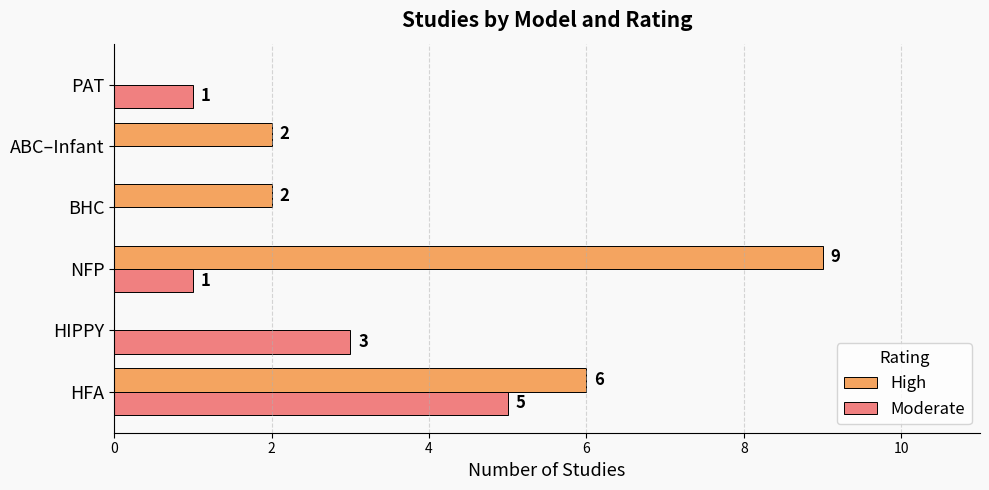

What is the sum of all High values?

19